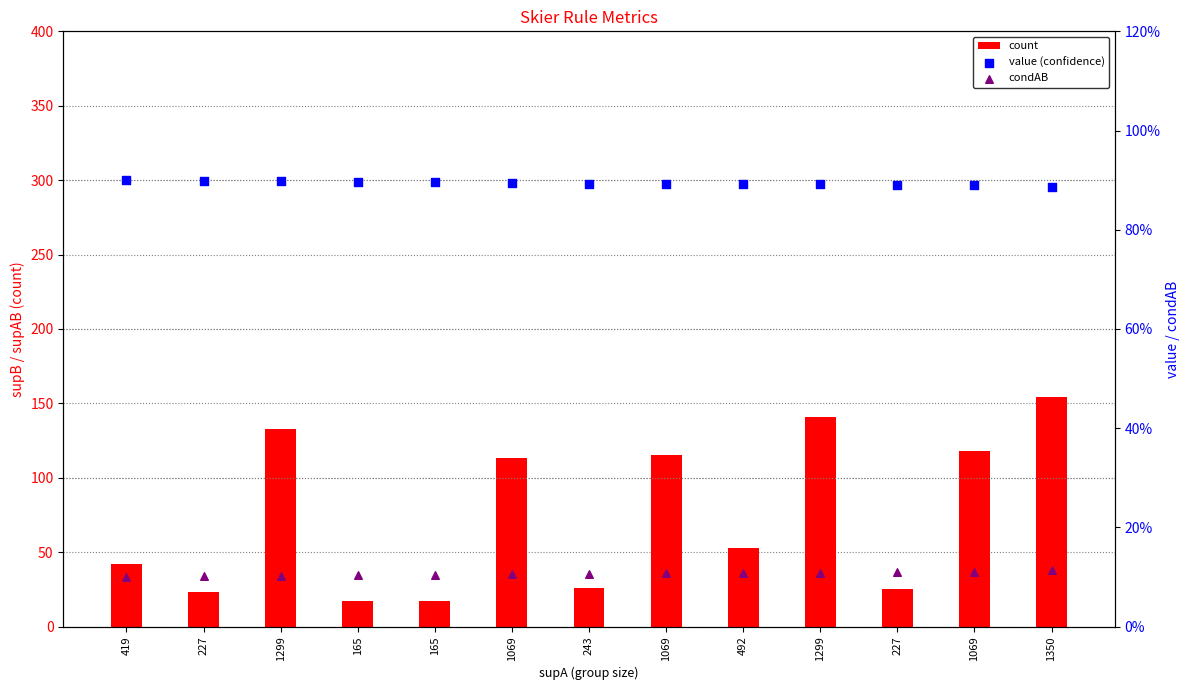

What is the total value across all series at 1069?

114.0